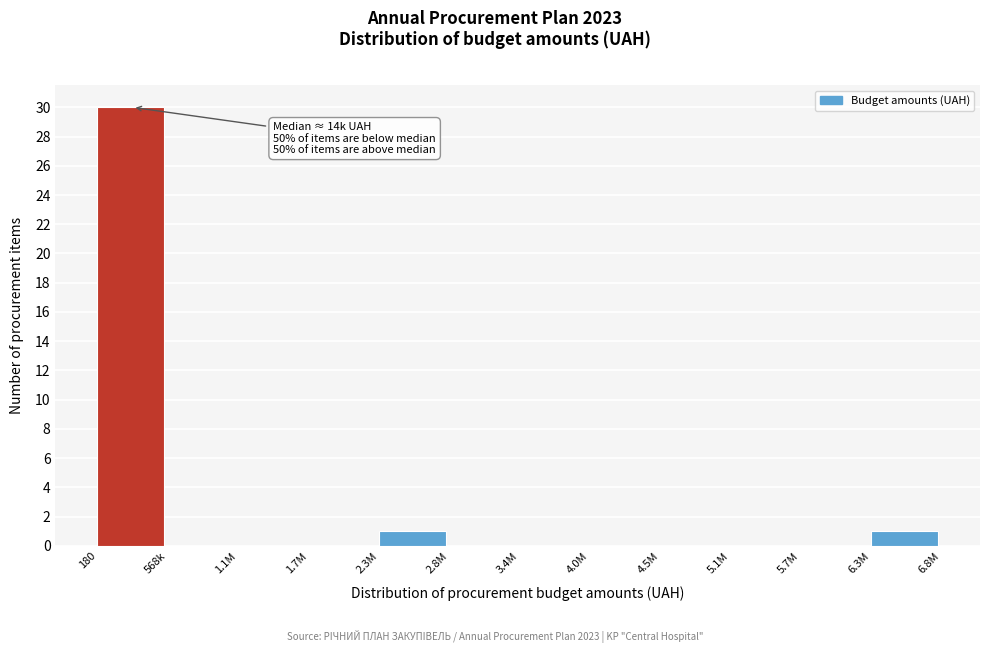

Reading left to right, list all the values displayed in this chart.

180=30	568k=0	1.1M=0	1.7M=0	2.3M=1	2.8M=0	3.4M=0	4.0M=0	4.5M=0	5.1M=0	5.7M=0	6.3M=1